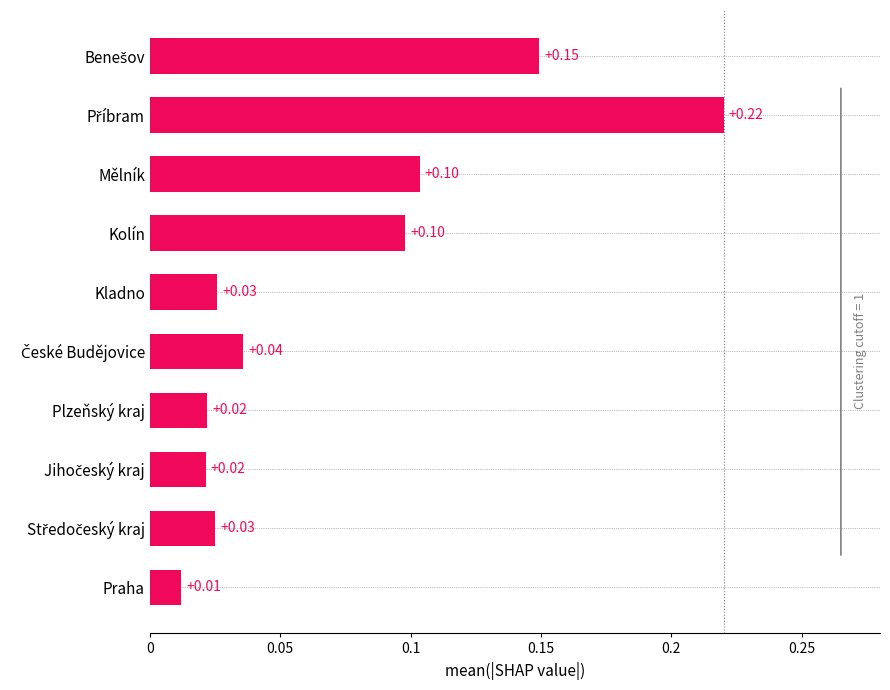

What is the sum of all values?

0.7